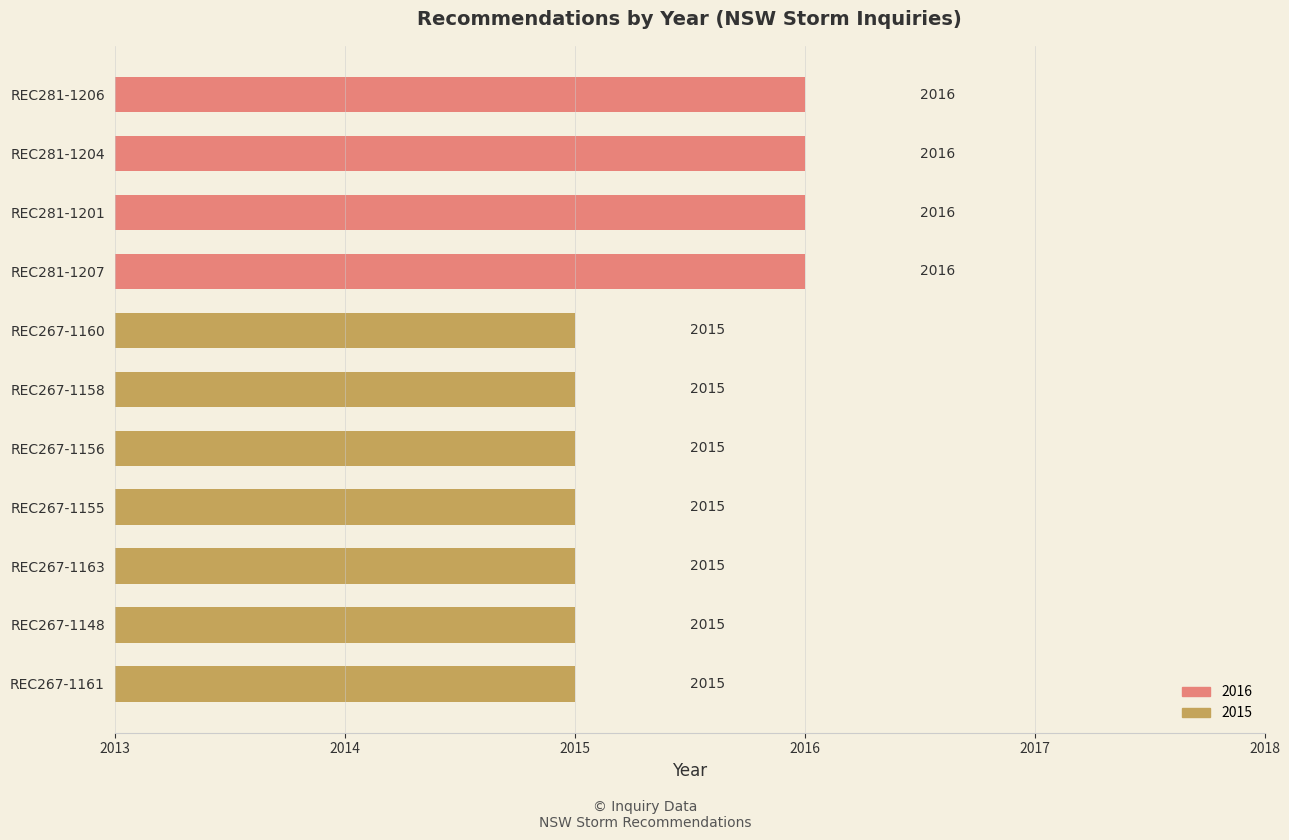

The chart shows a value of 2947 at REC281-1206. True or false?

False